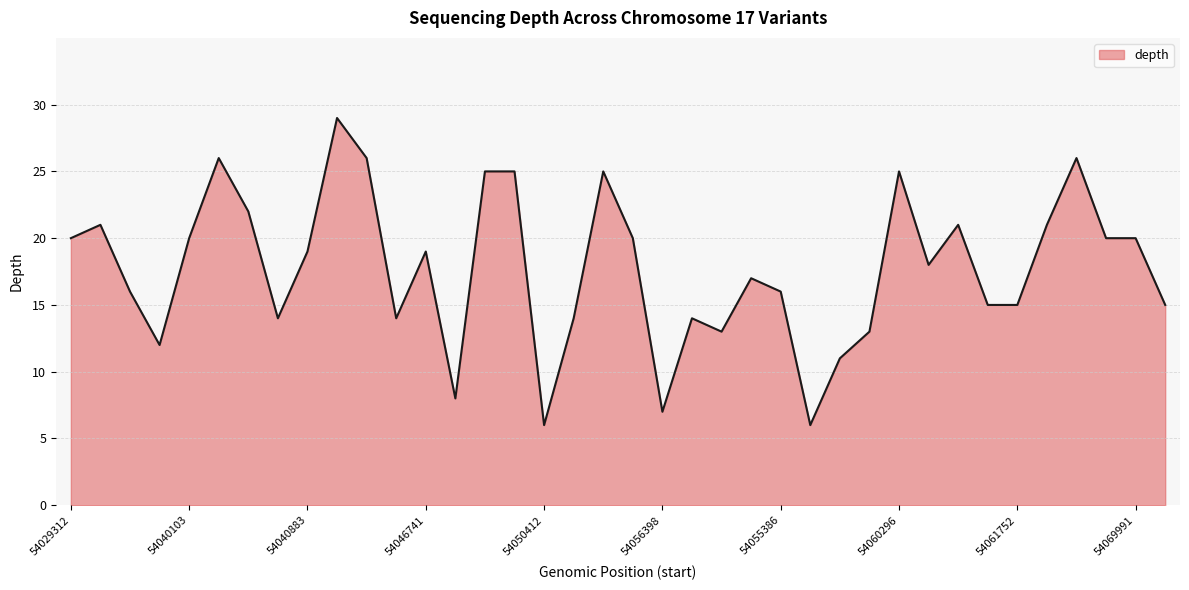

What is the minimum value shown in the chart?

6